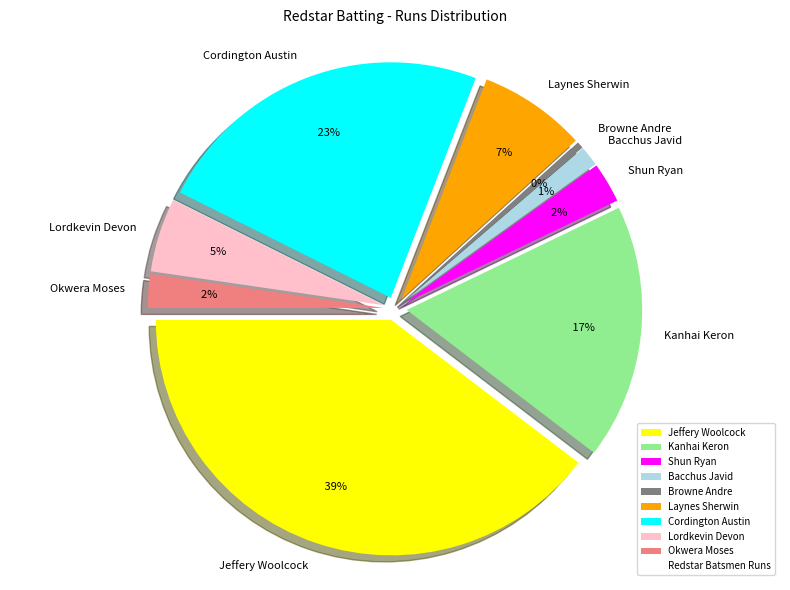

What is the ratio of the value at Browne Andre to the value at Lordkevin Devon?

0.1